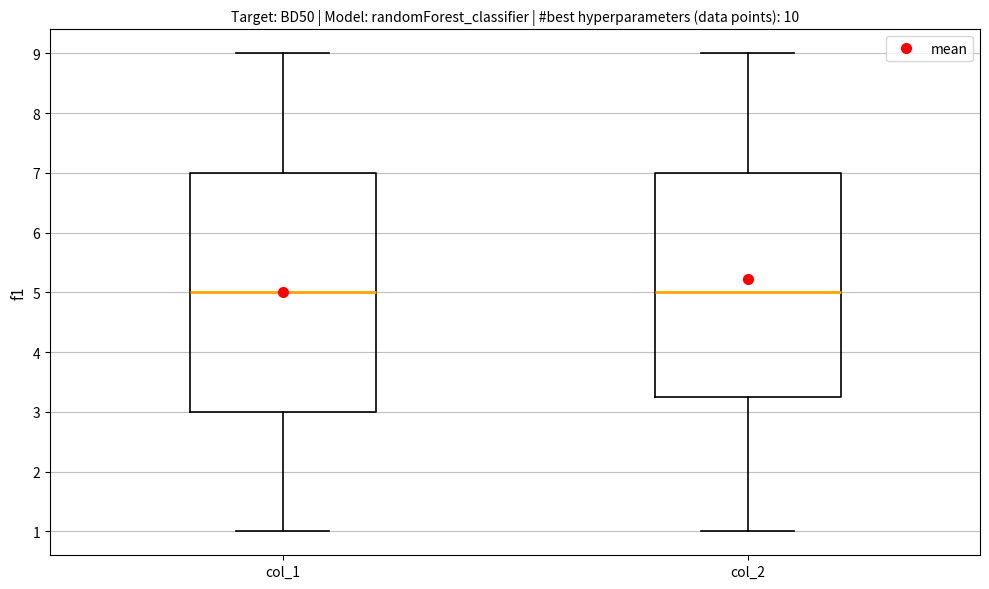

Where does the lower whisker of the box for col_2 end on the y-axis? The values are not printed on the chart, so give them approximately, as read against the axis.

1.0